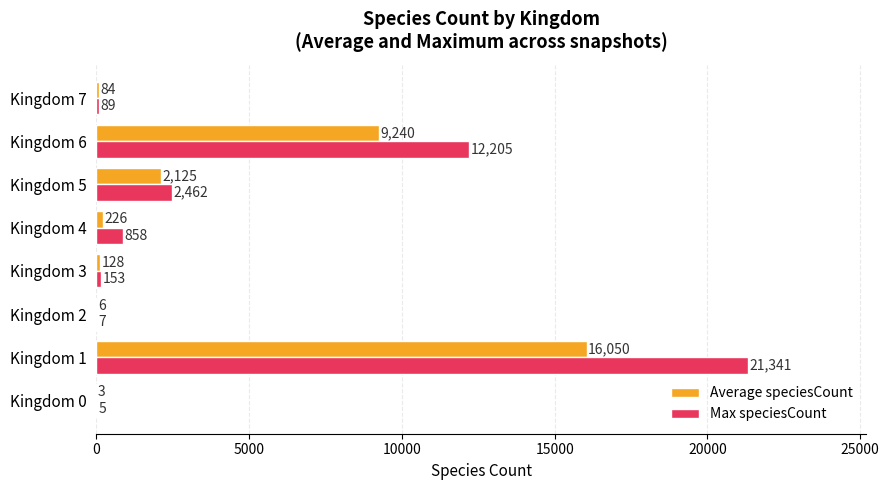

At which category does the chart reach its peak across all series?

Kingdom 1